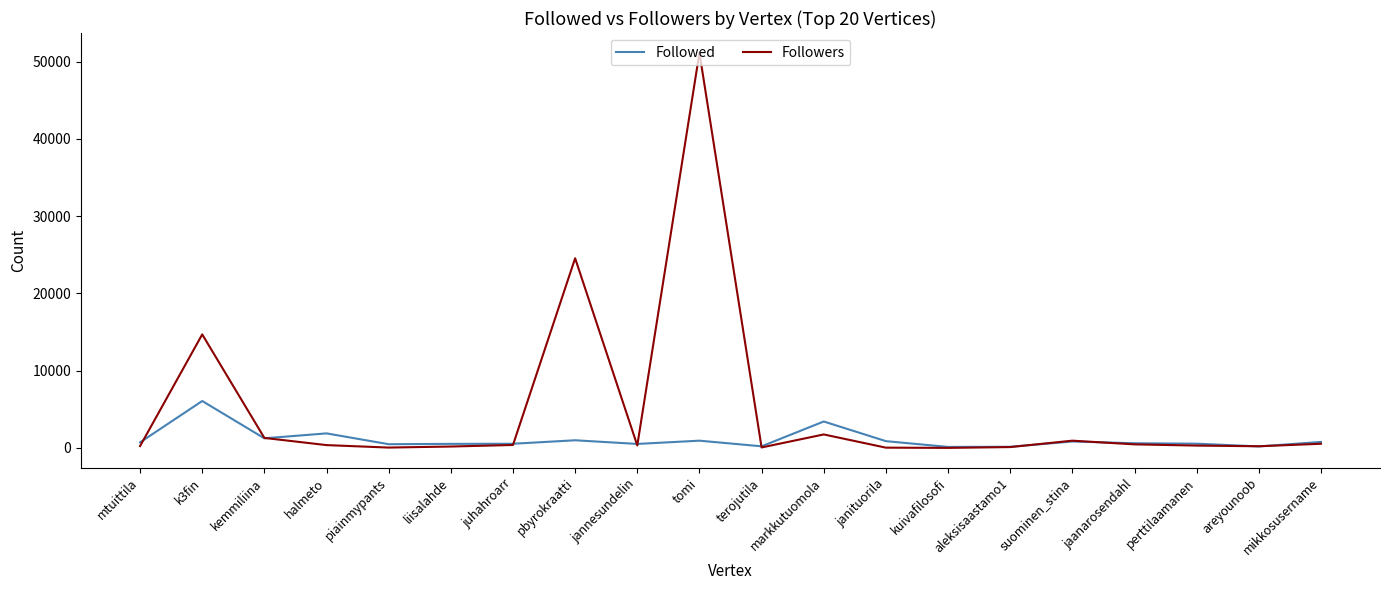

What is the maximum value shown in the chart?

51141